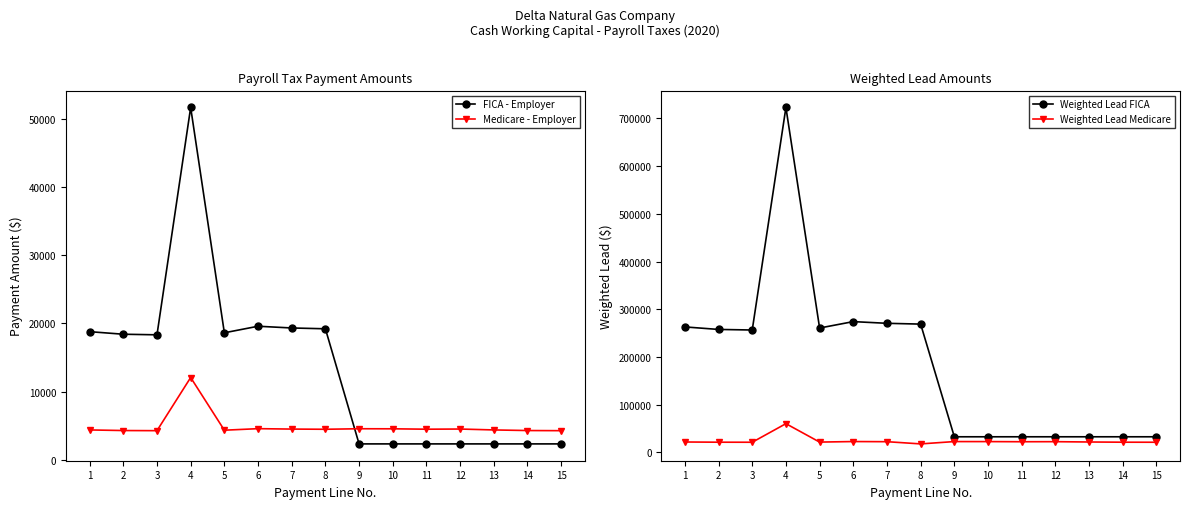

The value of FICA - Employer at 9 is 2348.5. True or false?

True